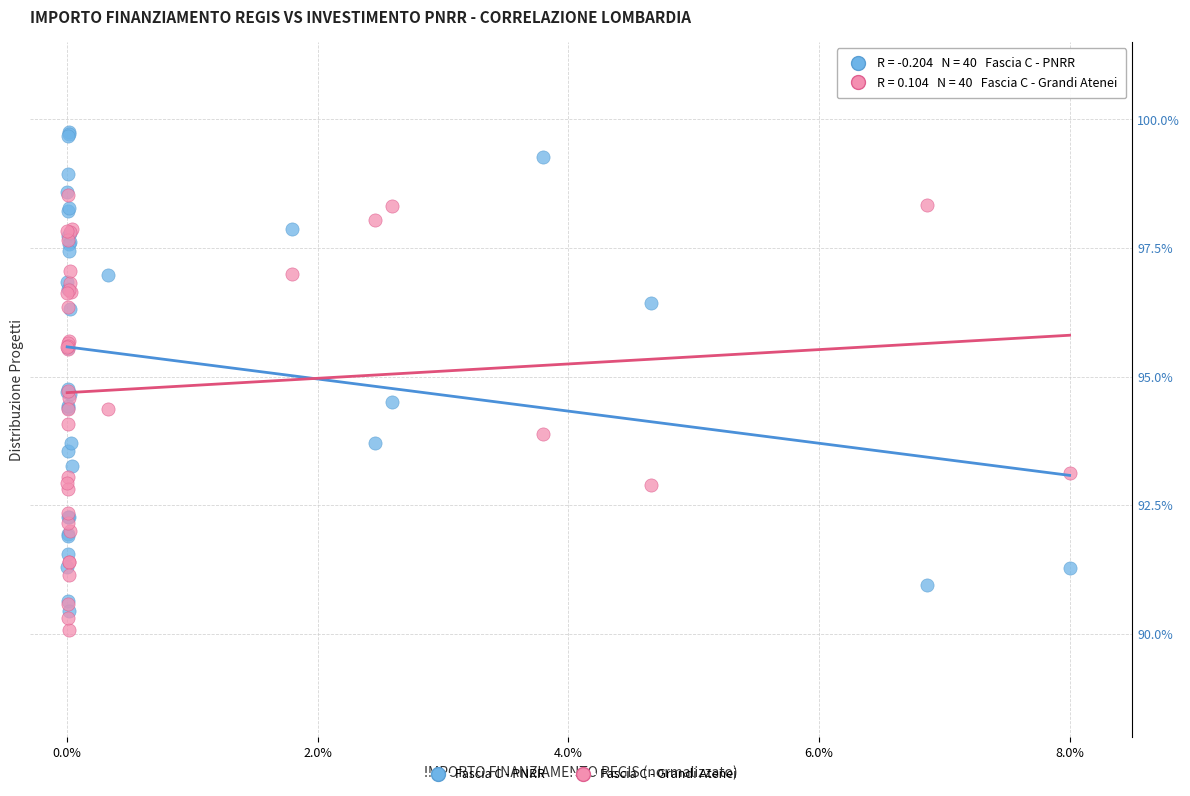

Which series reaches the maximum Y coordinate?

Fascia C - PNRR